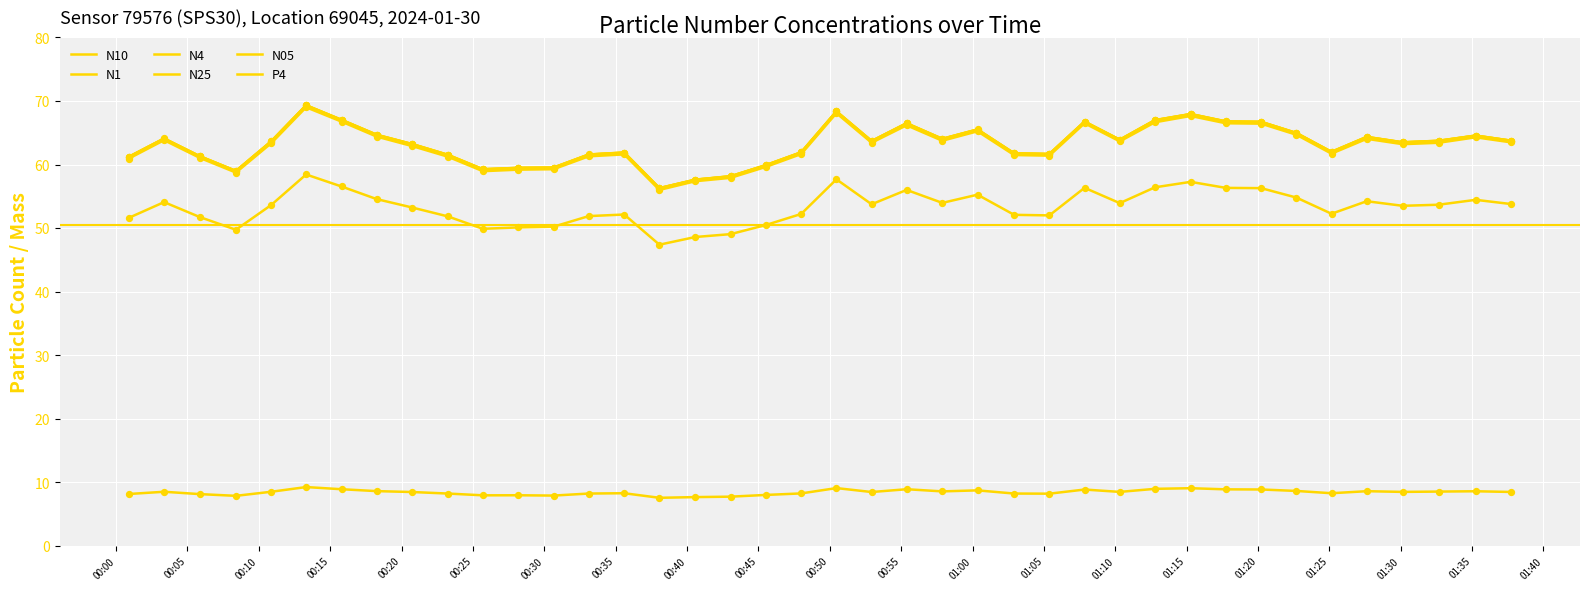

How many lines are shown in the chart?

6